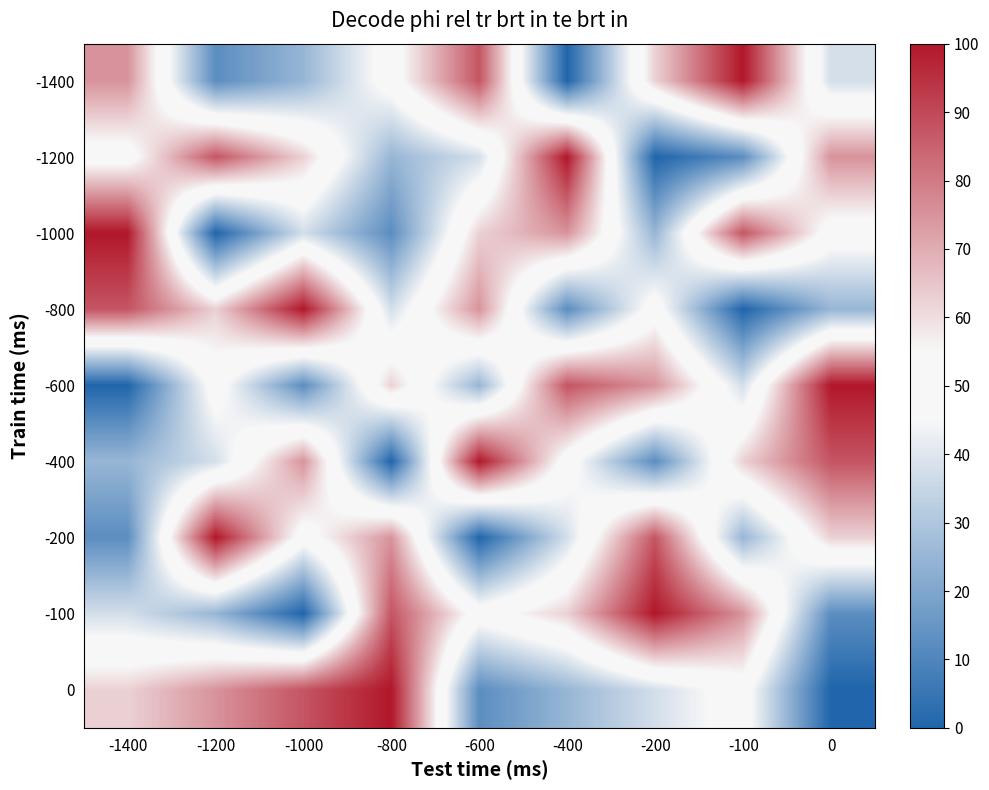

Reading left to right, list all the values displayed in this chart.

-1400: -1400=75.0	-1200=12.5	-1000=25.0	-800=50.0	-600=87.5	-400=0.0	-200=62.5	-100=100.0	0=37.5
-1200: -1400=50.0	-1200=87.5	-1000=62.5	-800=25.0	-600=37.5	-400=100.0	-200=0.0	-100=12.5	0=75.0
-1000: -1400=100.0	-1200=0.0	-1000=37.5	-800=12.5	-600=62.5	-400=75.0	-200=25.0	-100=87.5	0=50.0
-800: -1400=87.5	-1200=62.5	-1000=100.0	-800=37.5	-600=75.0	-400=12.5	-200=50.0	-100=0.0	0=25.0
-600: -1400=0.0	-1200=50.0	-1000=12.5	-800=62.5	-600=25.0	-400=87.5	-200=75.0	-100=37.5	0=100.0
-400: -1400=25.0	-1200=37.5	-1000=75.0	-800=0.0	-600=100.0	-400=50.0	-200=12.5	-100=62.5	0=87.5
-200: -1400=12.5	-1200=100.0	-1000=50.0	-800=75.0	-600=0.0	-400=37.5	-200=87.5	-100=25.0	0=62.5
-100: -1400=37.5	-1200=25.0	-1000=0.0	-800=87.5	-600=50.0	-400=62.5	-200=100.0	-100=75.0	0=12.5
0: -1400=62.5	-1200=75.0	-1000=87.5	-800=100.0	-600=12.5	-400=25.0	-200=37.5	-100=50.0	0=0.0